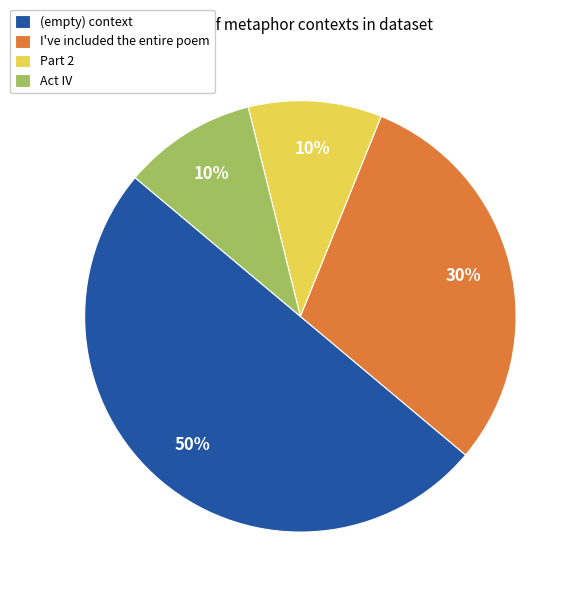

What is the ratio of the value at I've included the entire poem to the value at Act IV?

3.0